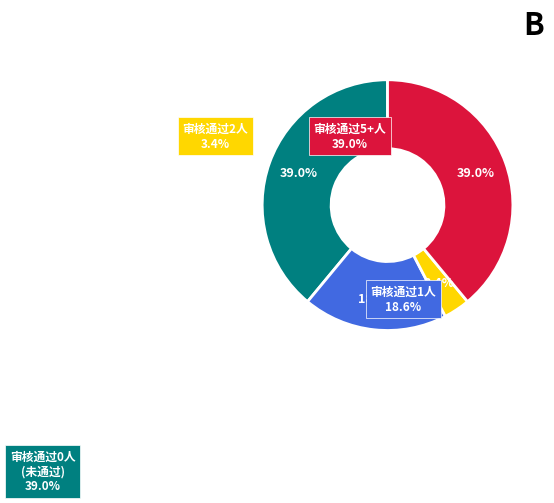

Is it true that 5-综合管理A is 10% of the pie?

False